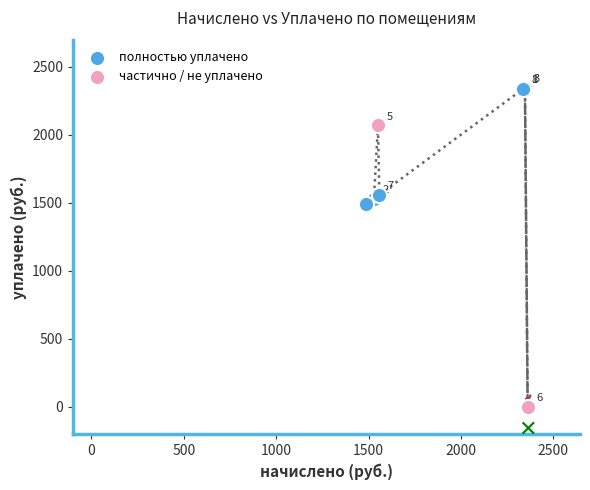

Which series reaches the minimum Y coordinate?

частично / не уплачено